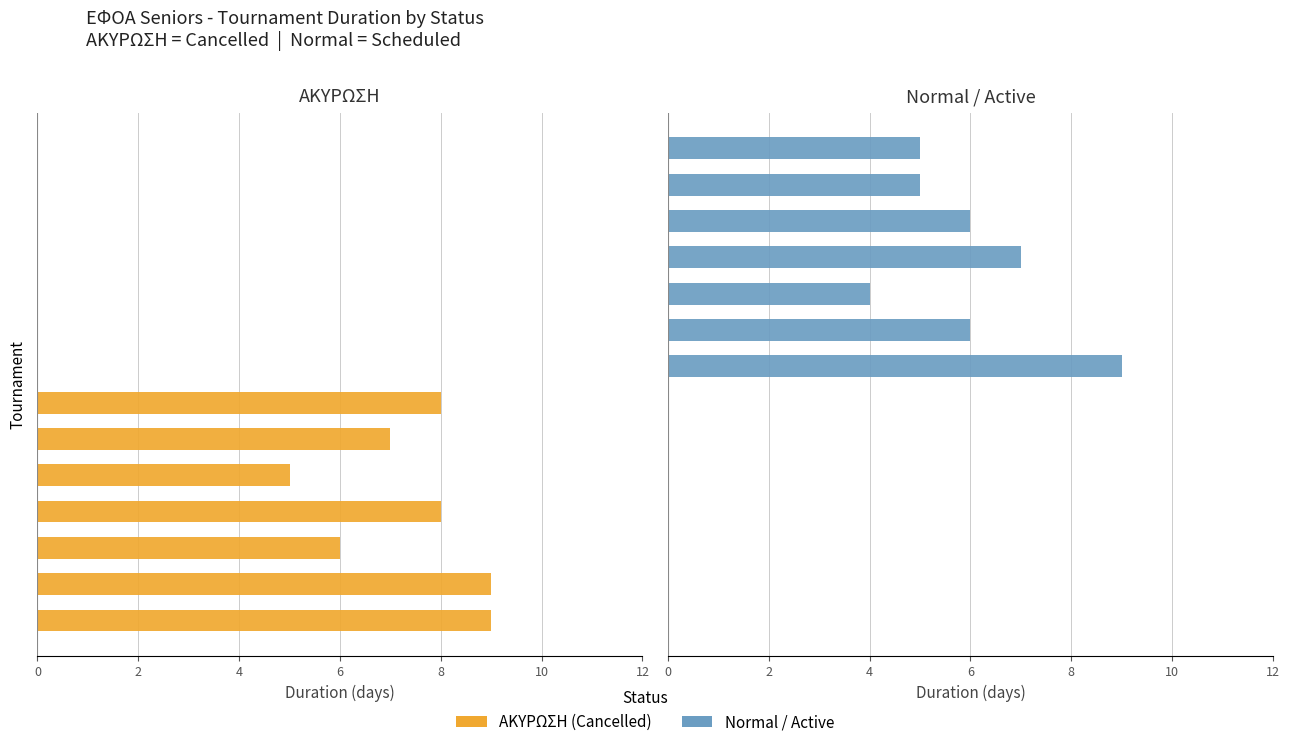

List the series in order of their overall mean, highest first.

ΑΚΥΡΩΣΗ, Normal / Active